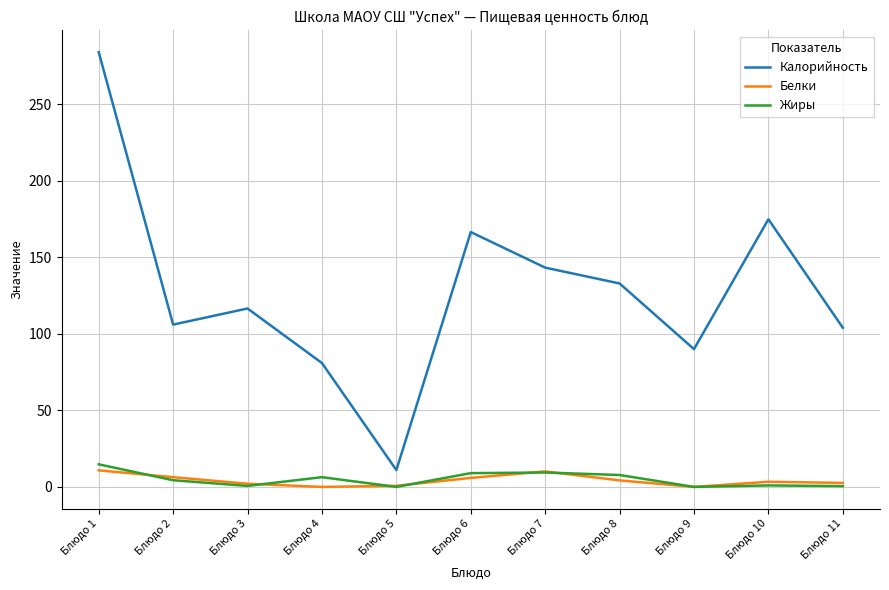

What value does the Жиры series have at Блюдо 4?

6.4